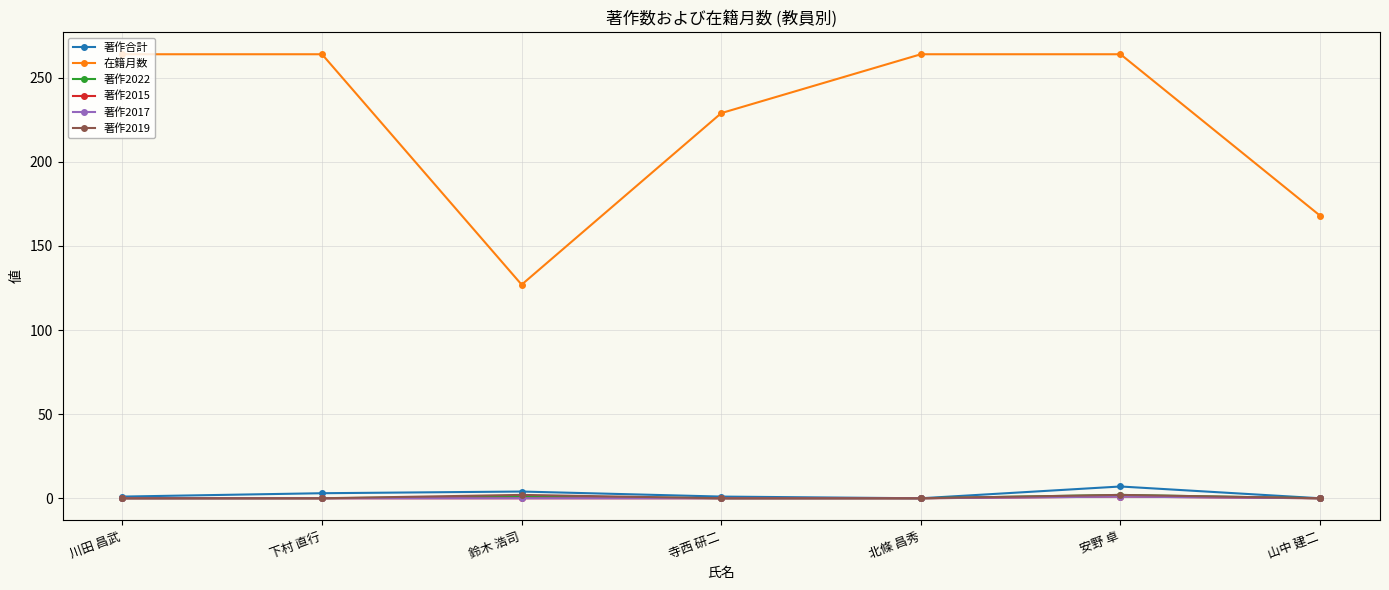

At which category does 著作2015 reach its first local peak?

安野 卓